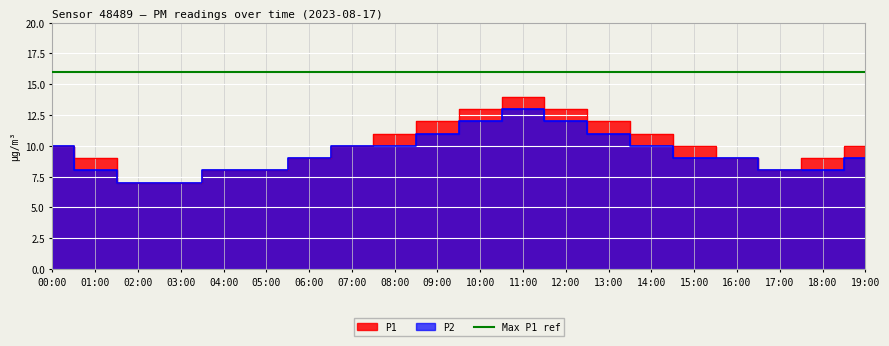

What is the total value across all series at 10:00?

25